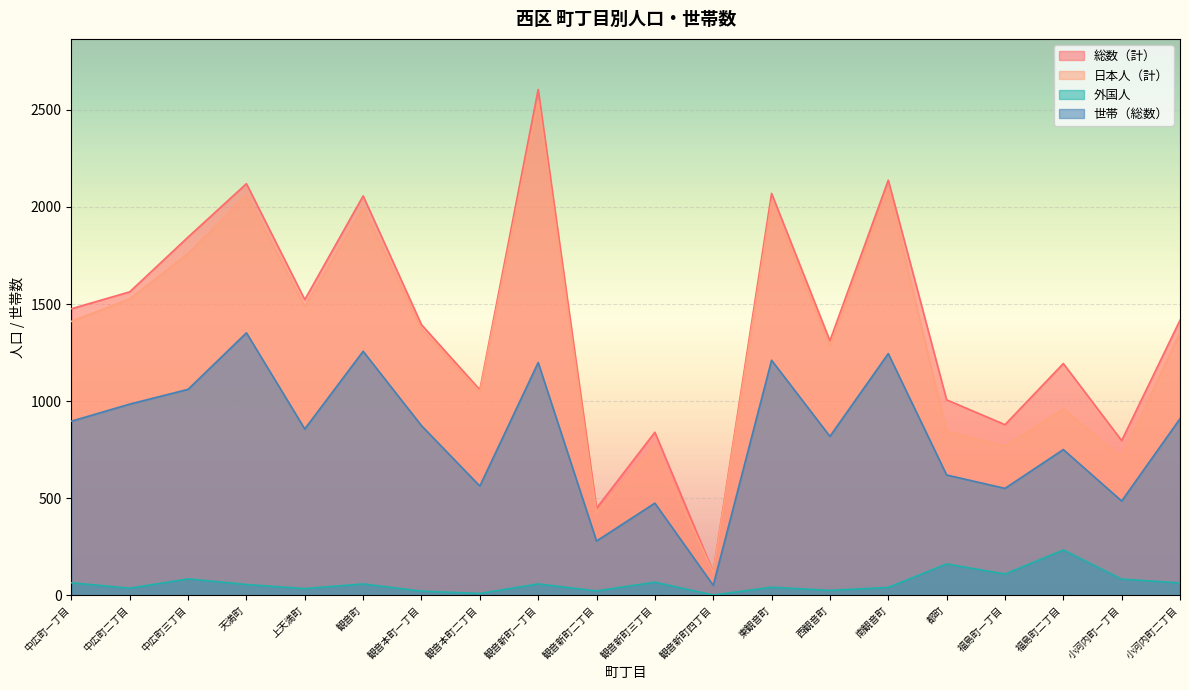

How many lines are shown in the chart?

4